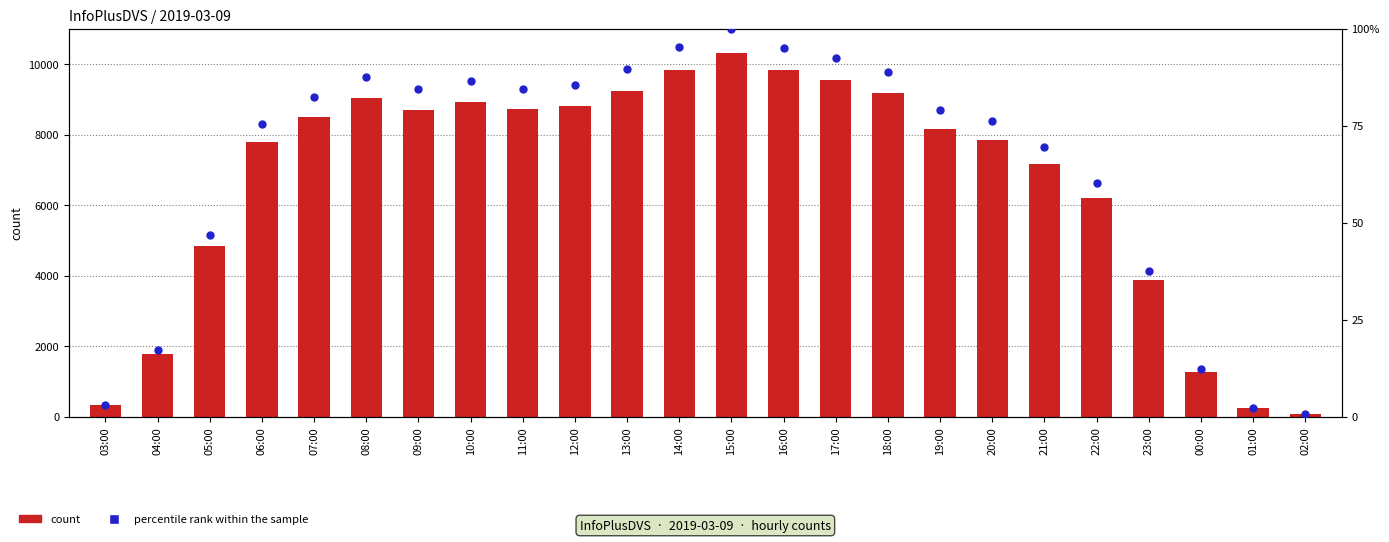

Which series reaches the maximum Y coordinate?

InfoPlusDVS